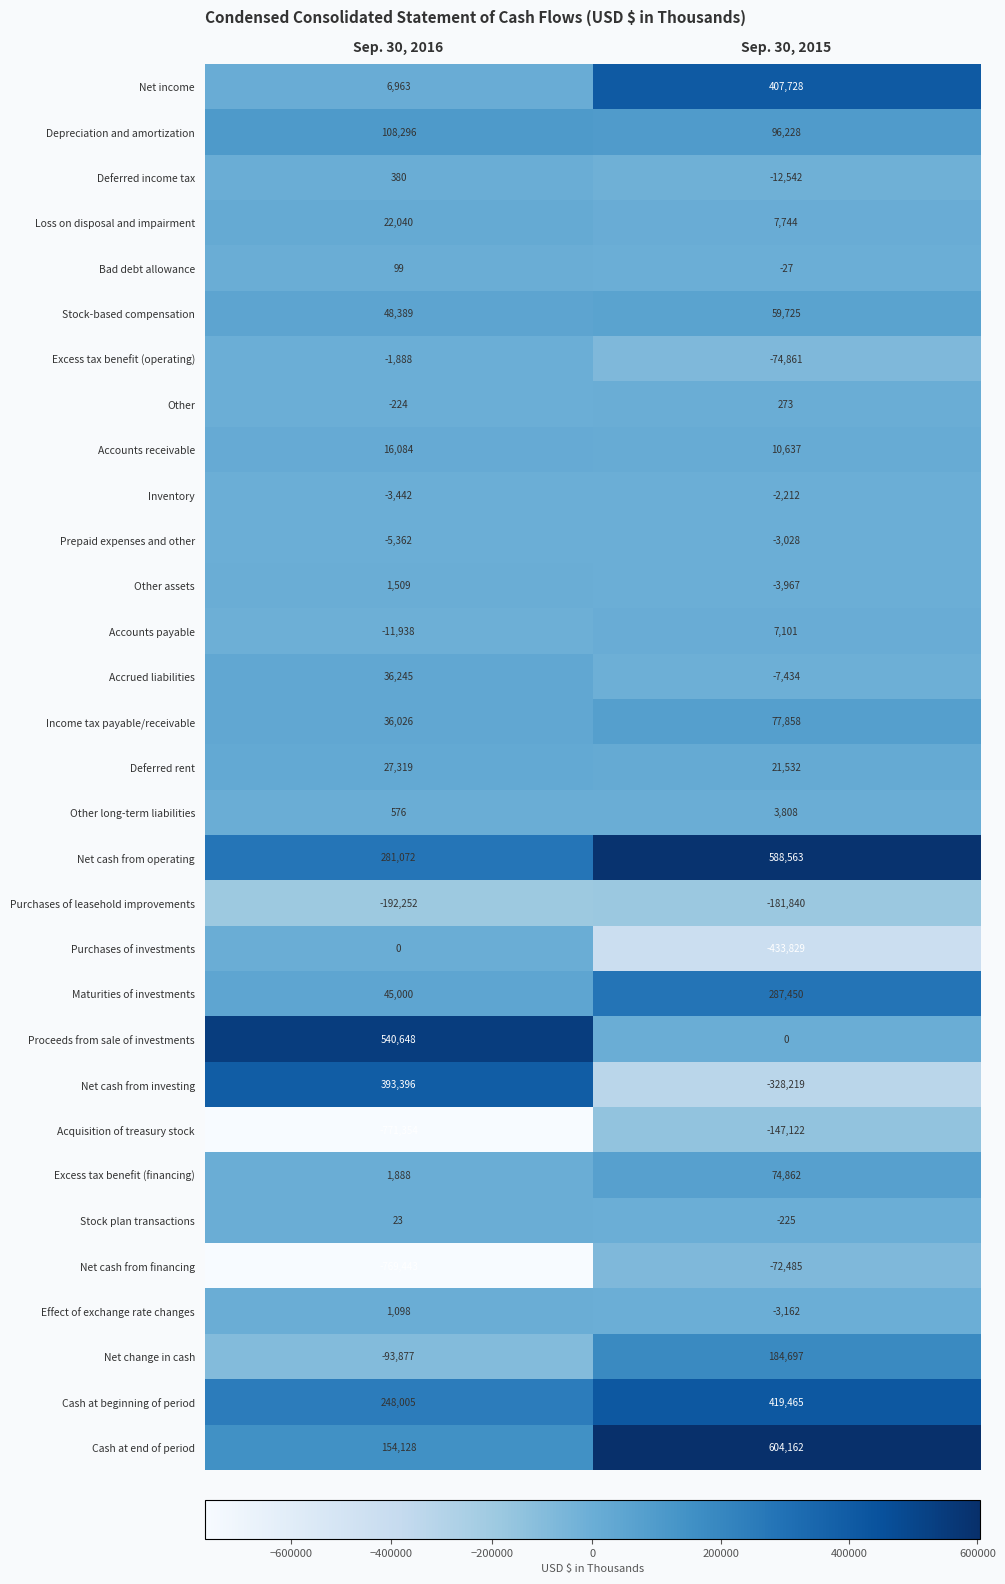

The value of Prepaid expenses and other at Sep. 30, 2015 is -3028. True or false?

True